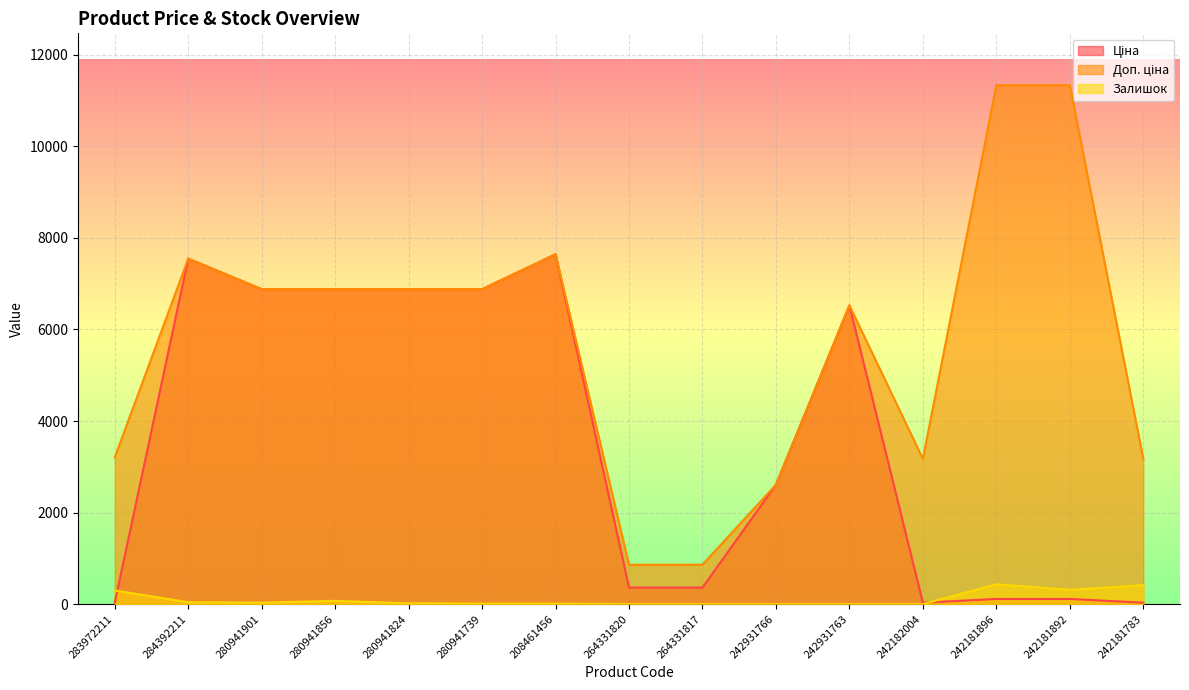

Count the number of categories in the chart.

15